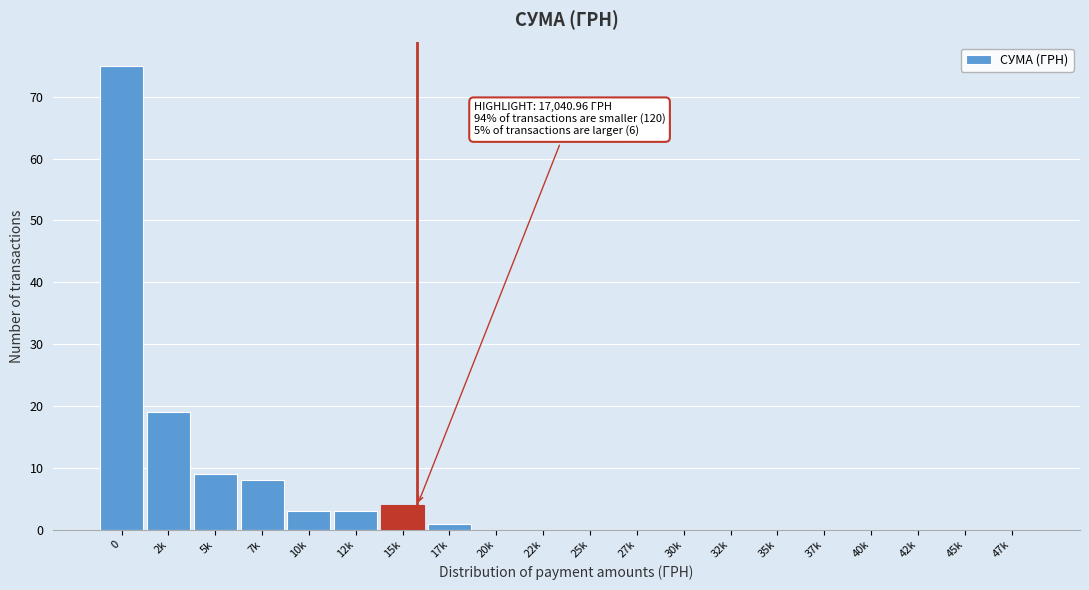

Reading left to right, extract all data points from this chart.

0=75	2k=19	5k=9	7k=8	10k=3	12k=3	15k=4	17k=1	20k=0	22k=0	25k=0	27k=0	30k=0	32k=0	35k=0	37k=0	40k=0	42k=0	45k=0	47k=0